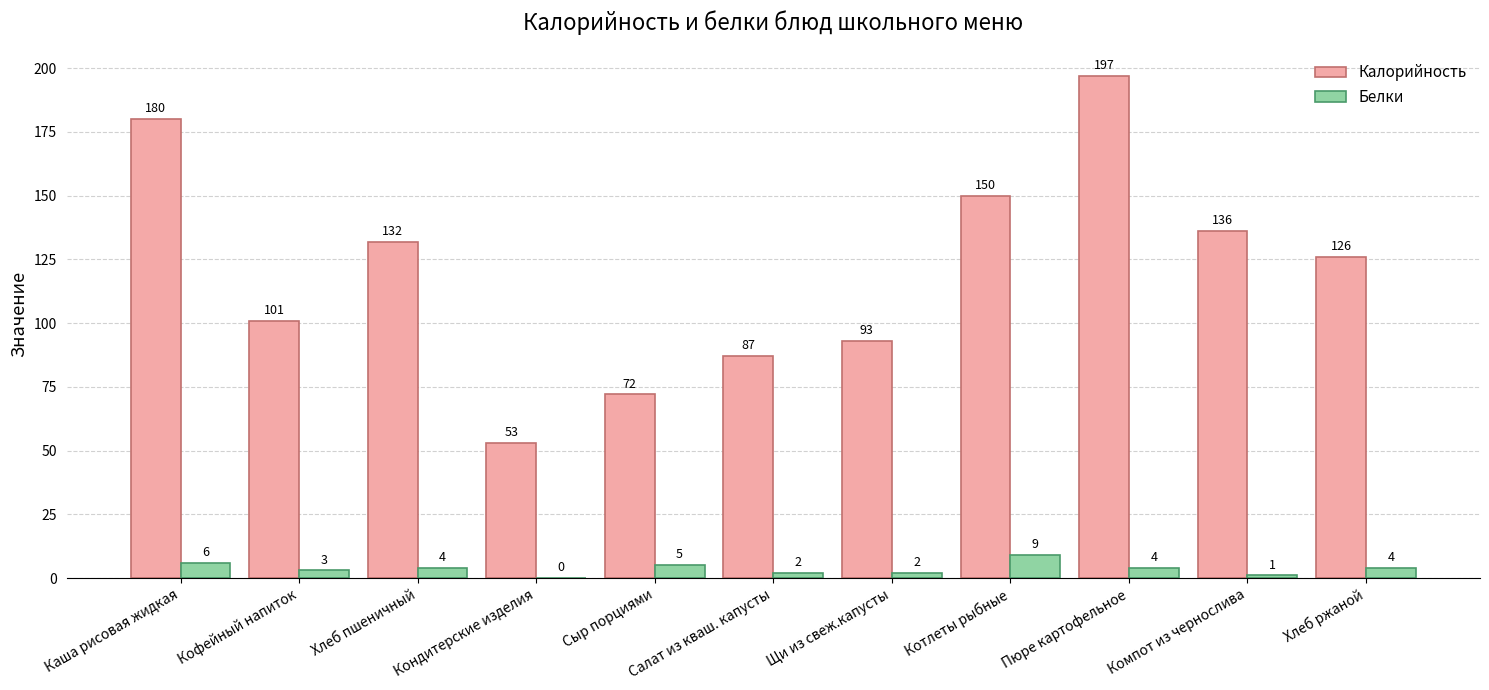

Is the value of Калорийность at Кондитерские изделия greater than the value of Белки at Сыр порциями?

Yes